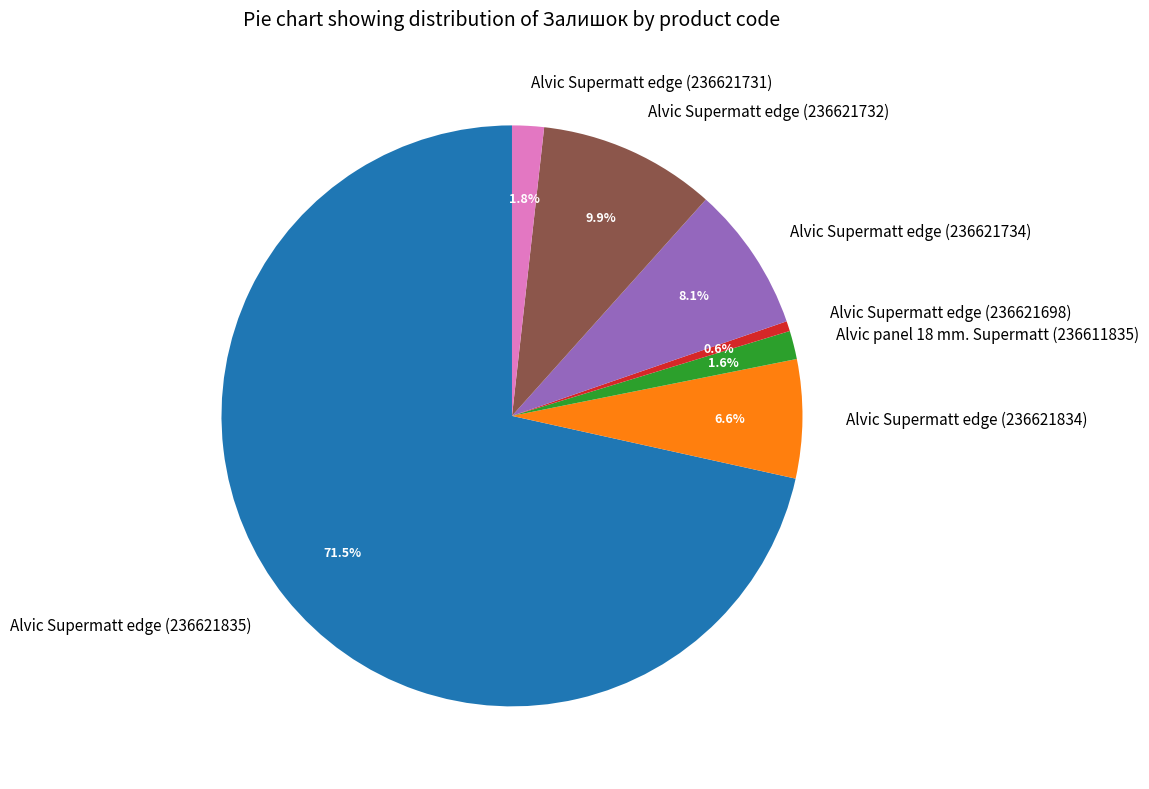

To the nearest percent, what is the average slice percentage?

14%